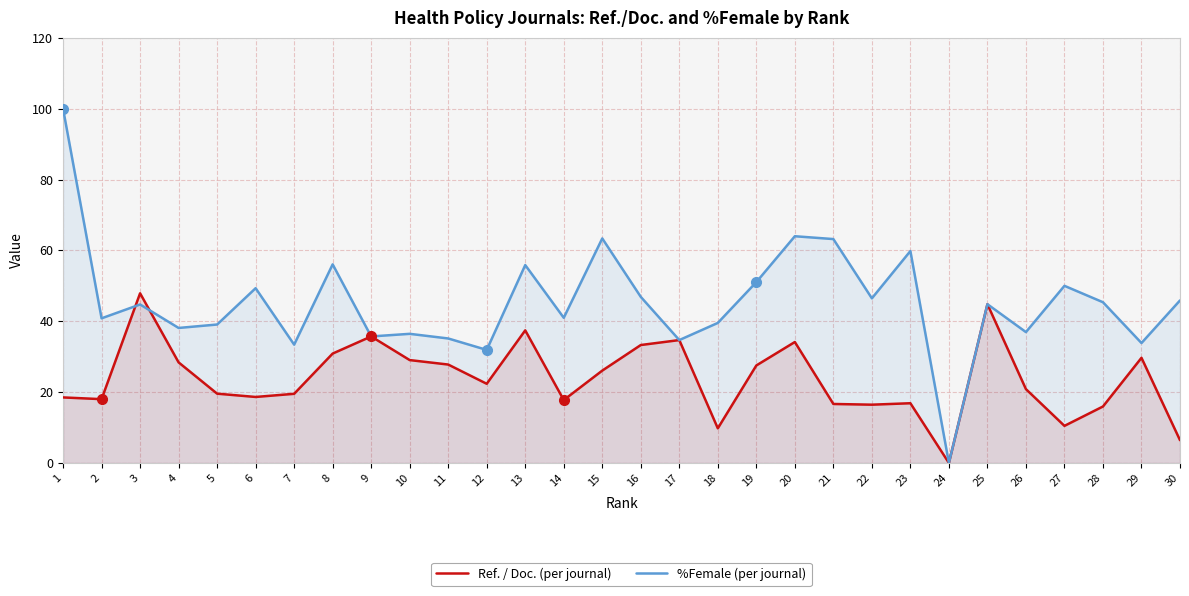

At which label does %Female reach its minimum?

24